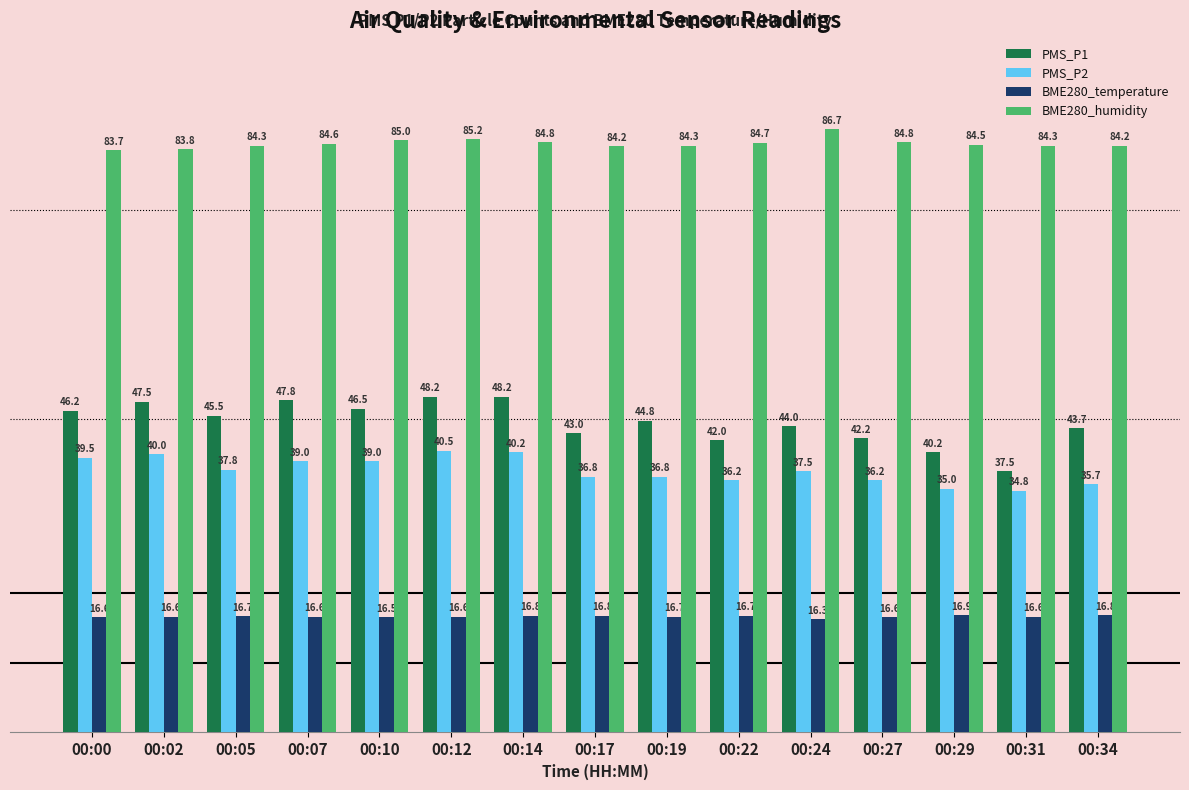

What is the maximum value for BME280_temperature?

16.9